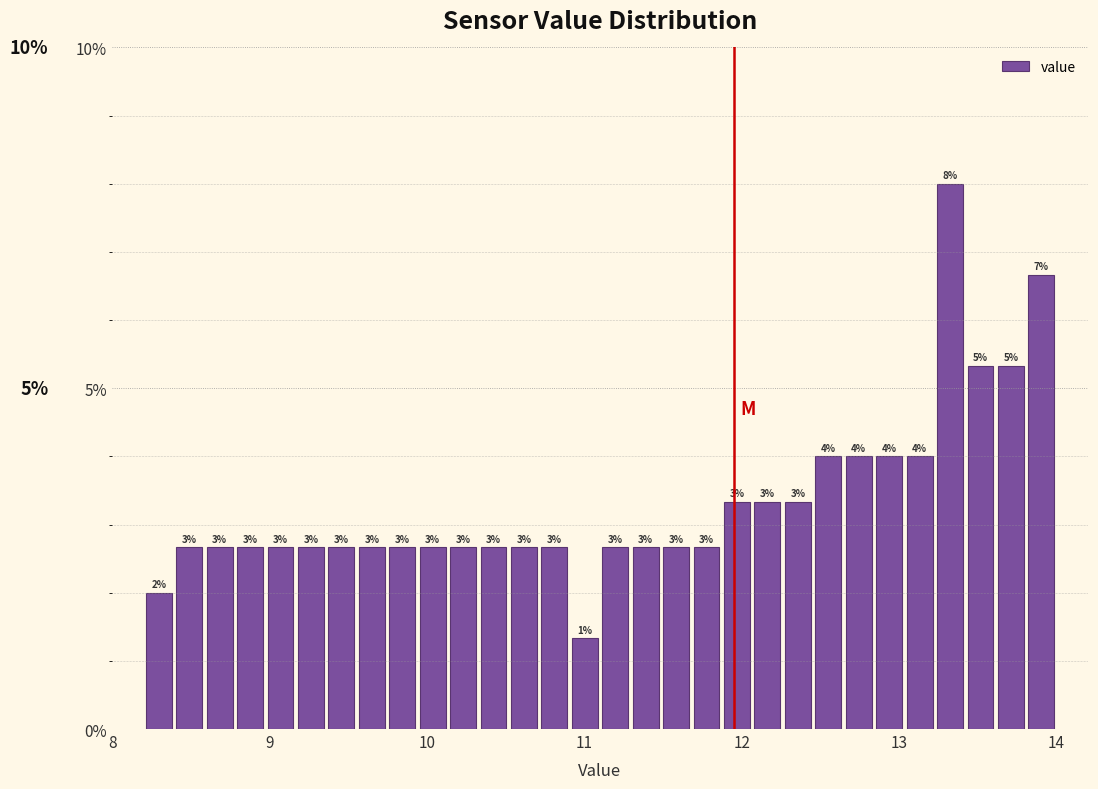

Around what value on the x-axis is the tallest bar? Give the approximate position of its centre, as read against the axis.

13.3